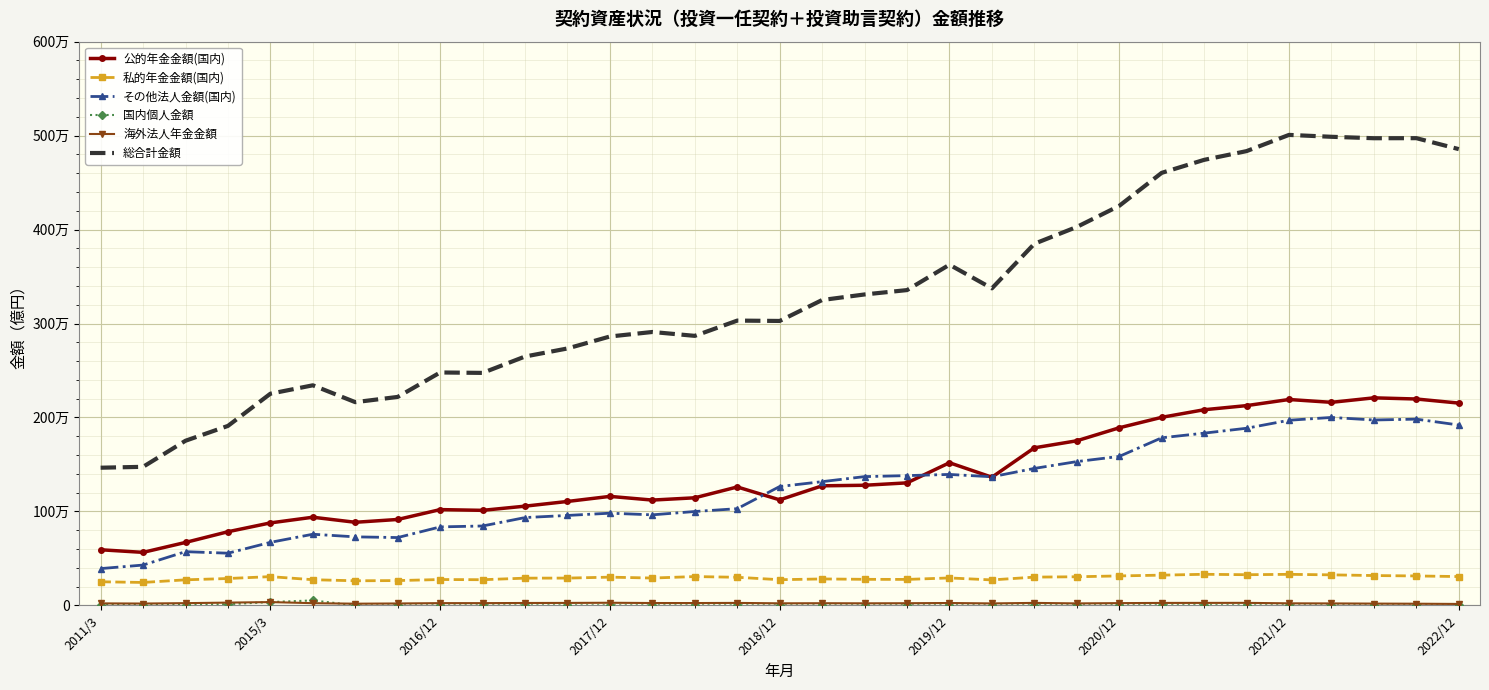

What is the greatest value displayed?

5007714.5